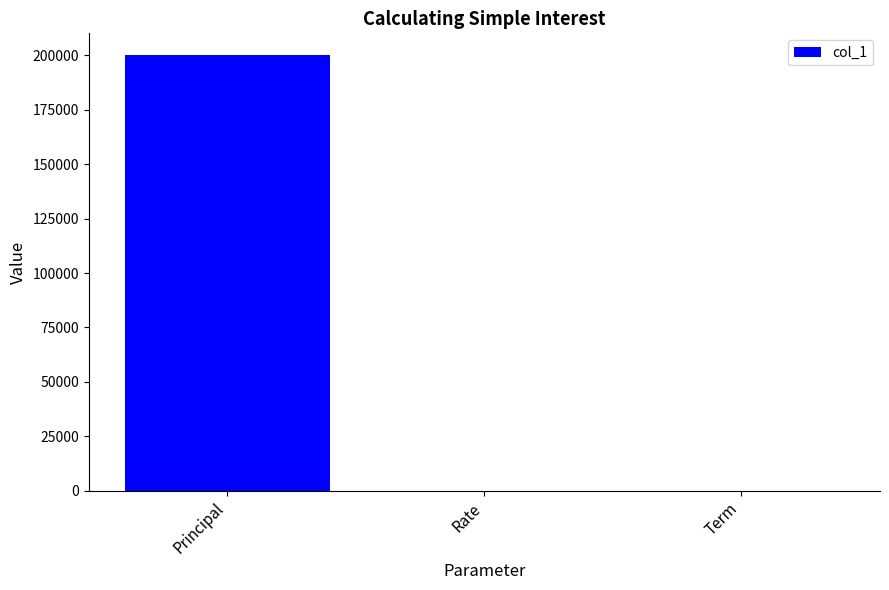

Is it true that the value at Rate is 0.1?

True